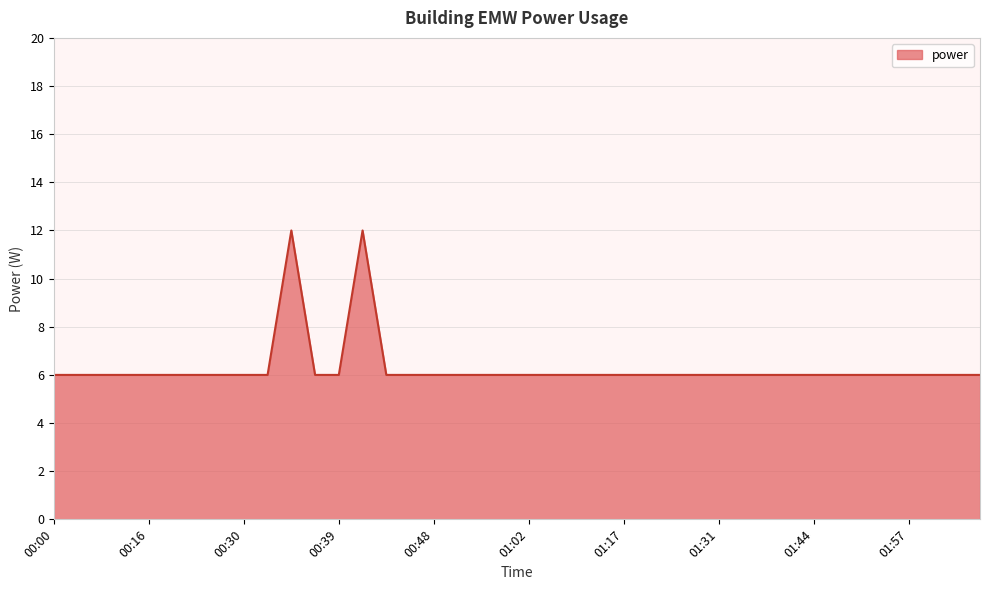

What is the smallest value displayed?

6